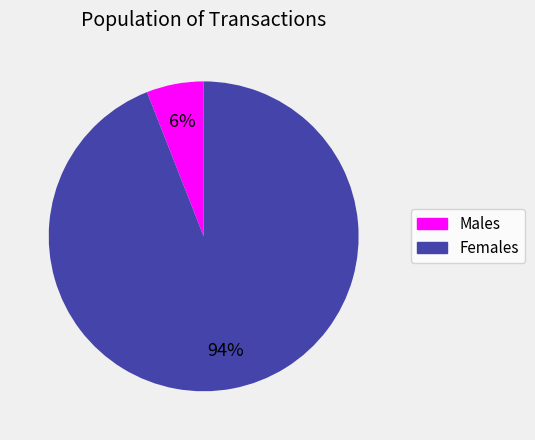

To the nearest percent, what is the average slice percentage?

50%